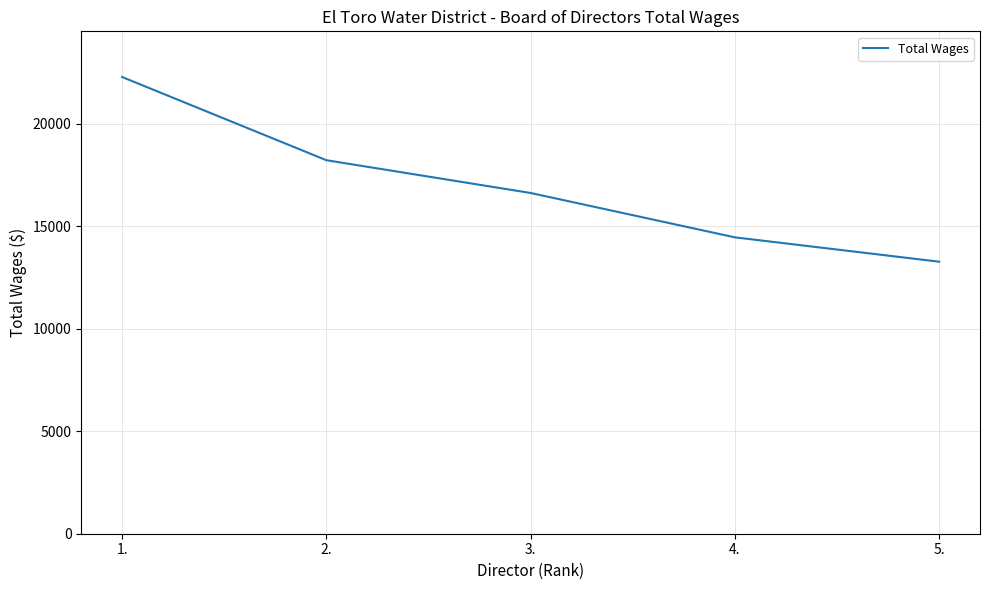

How many lines are shown in the chart?

1